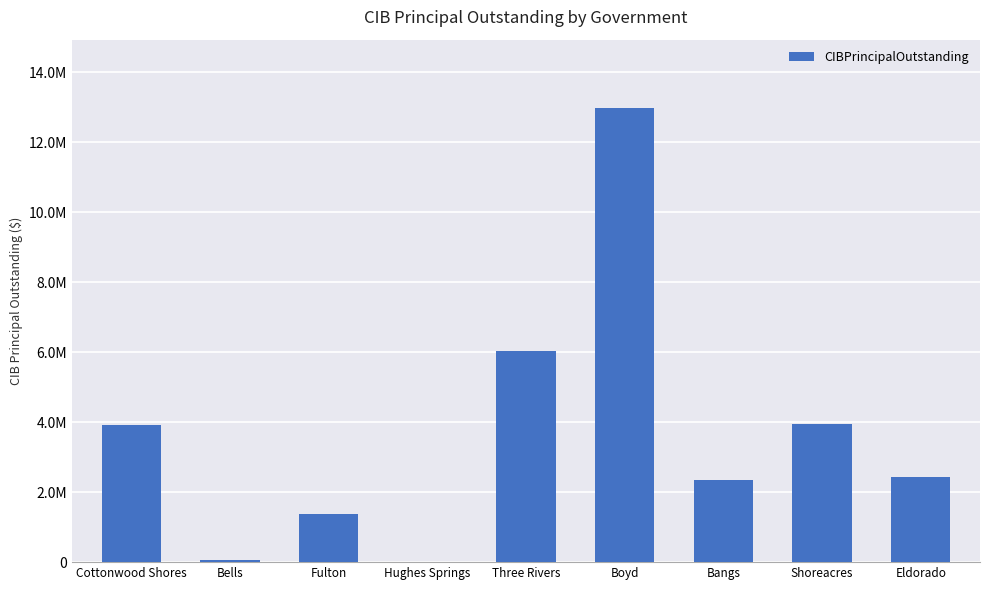

What is the label of the 9th bar from the right?

Cottonwood Shores